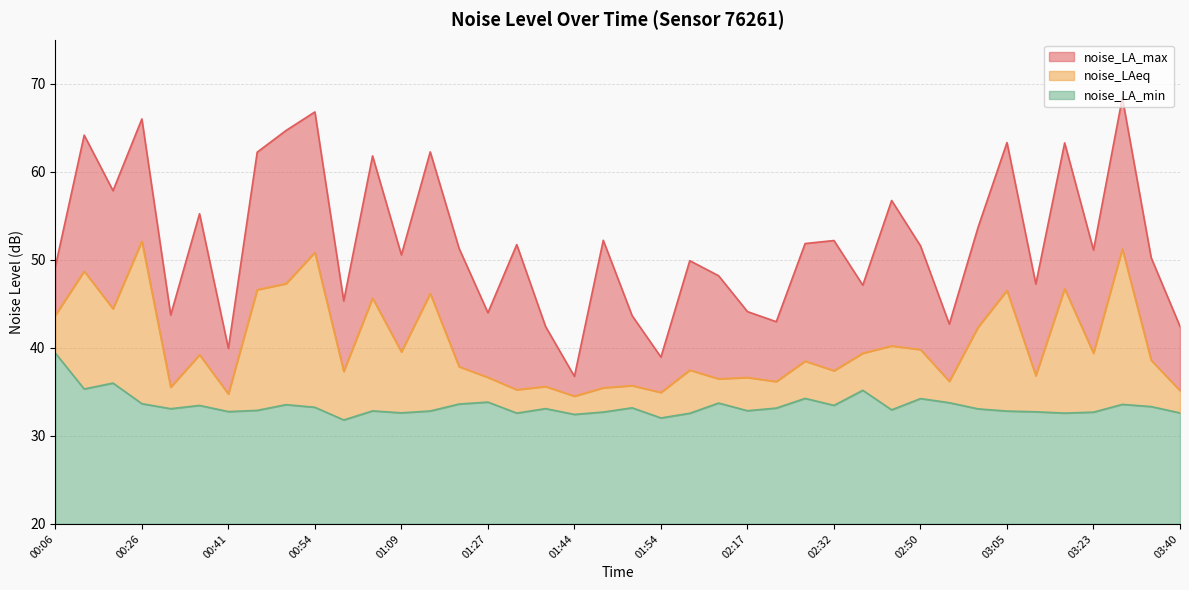

True or false: noise_LA_min and noise_LA_max cross at least once.

False